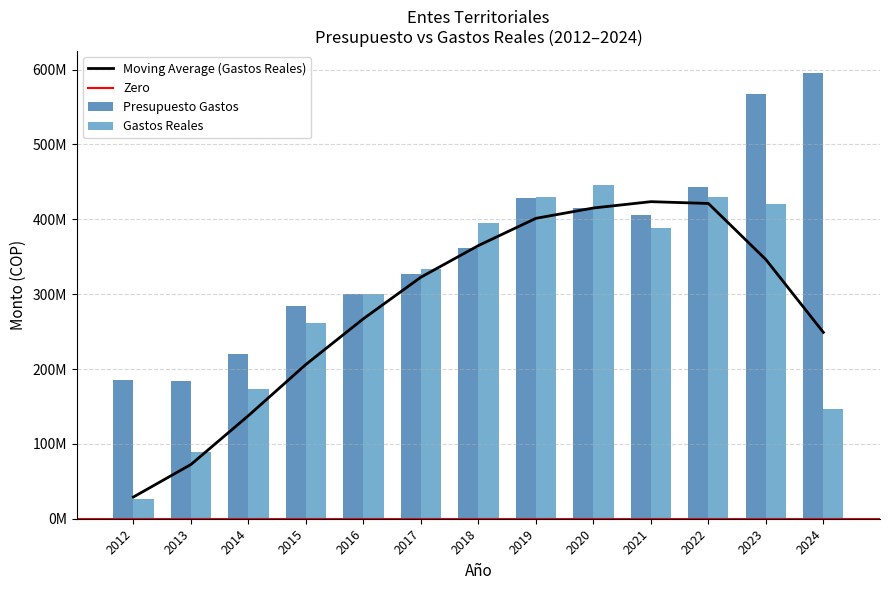

The value of Presupuesto Gastos at 2018 is 139191811.0. True or false?

False